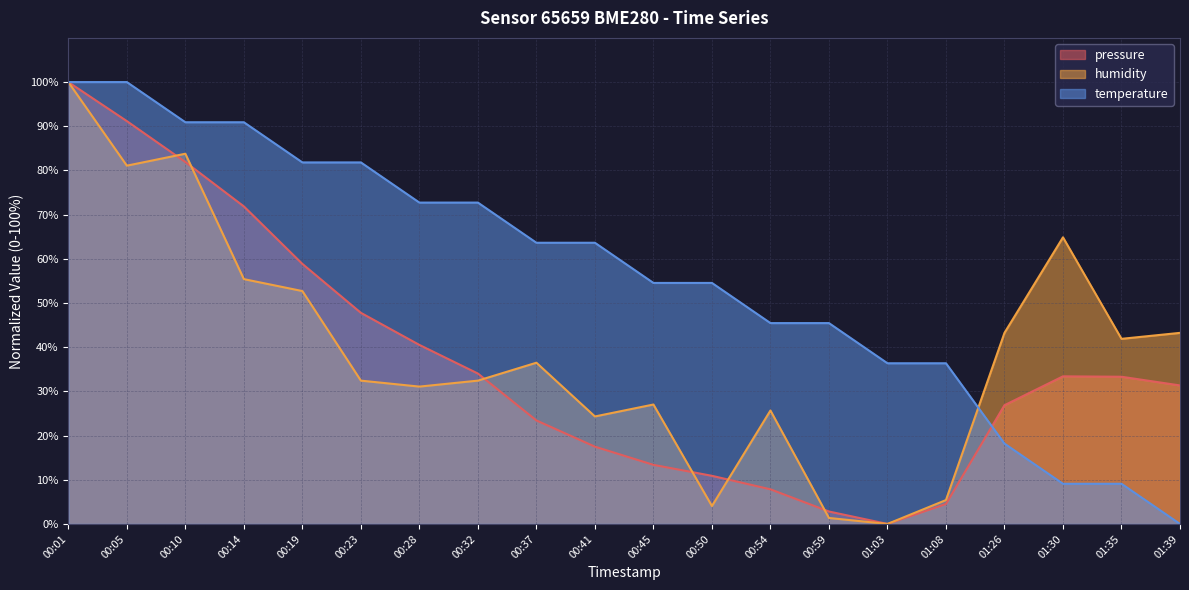

Is it true that temperature equals 63.6 at 00:37?

True